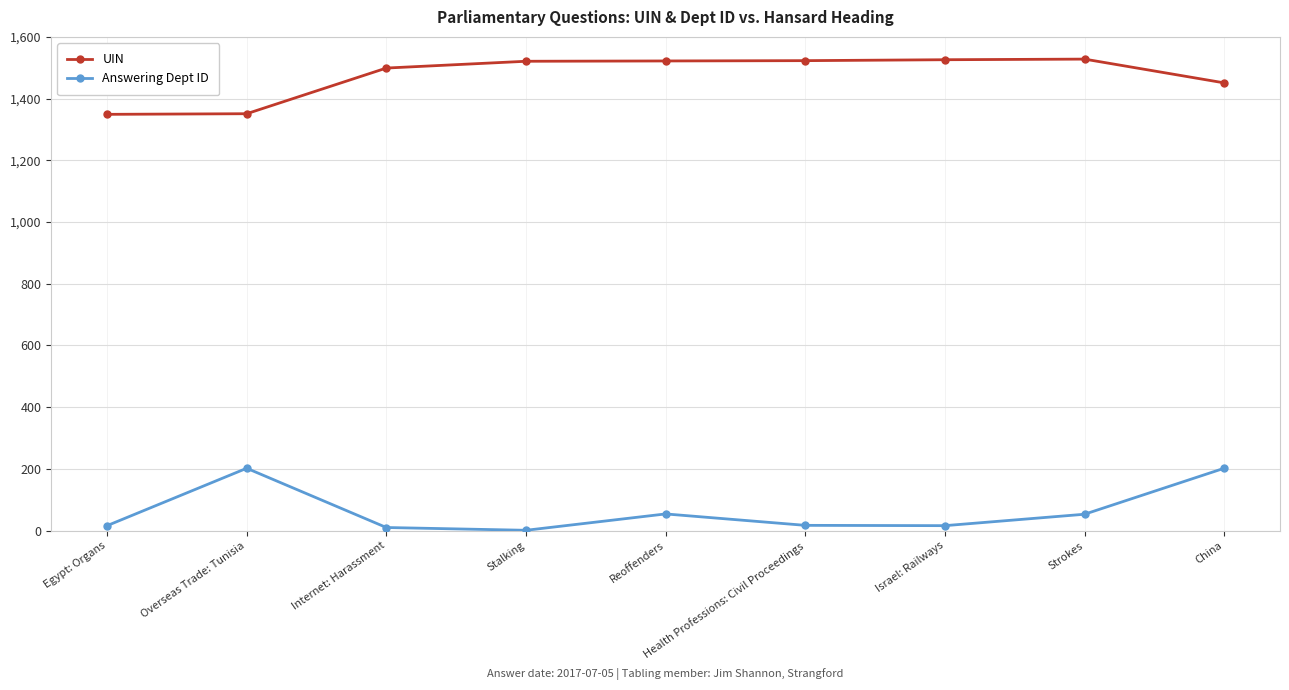

What is the minimum value for UIN?

1349